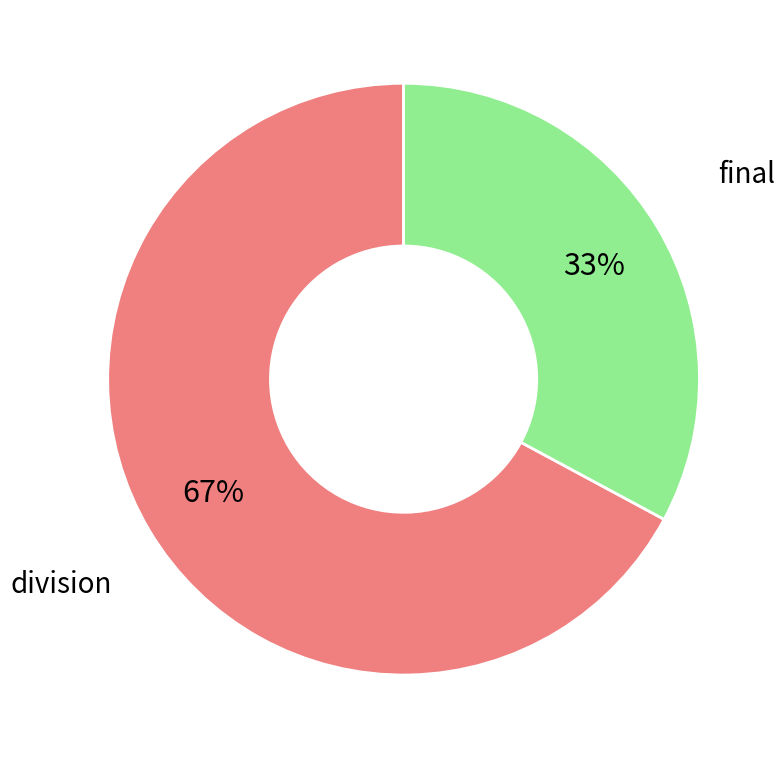

Rank the categories by value from lowest to highest.

final, division